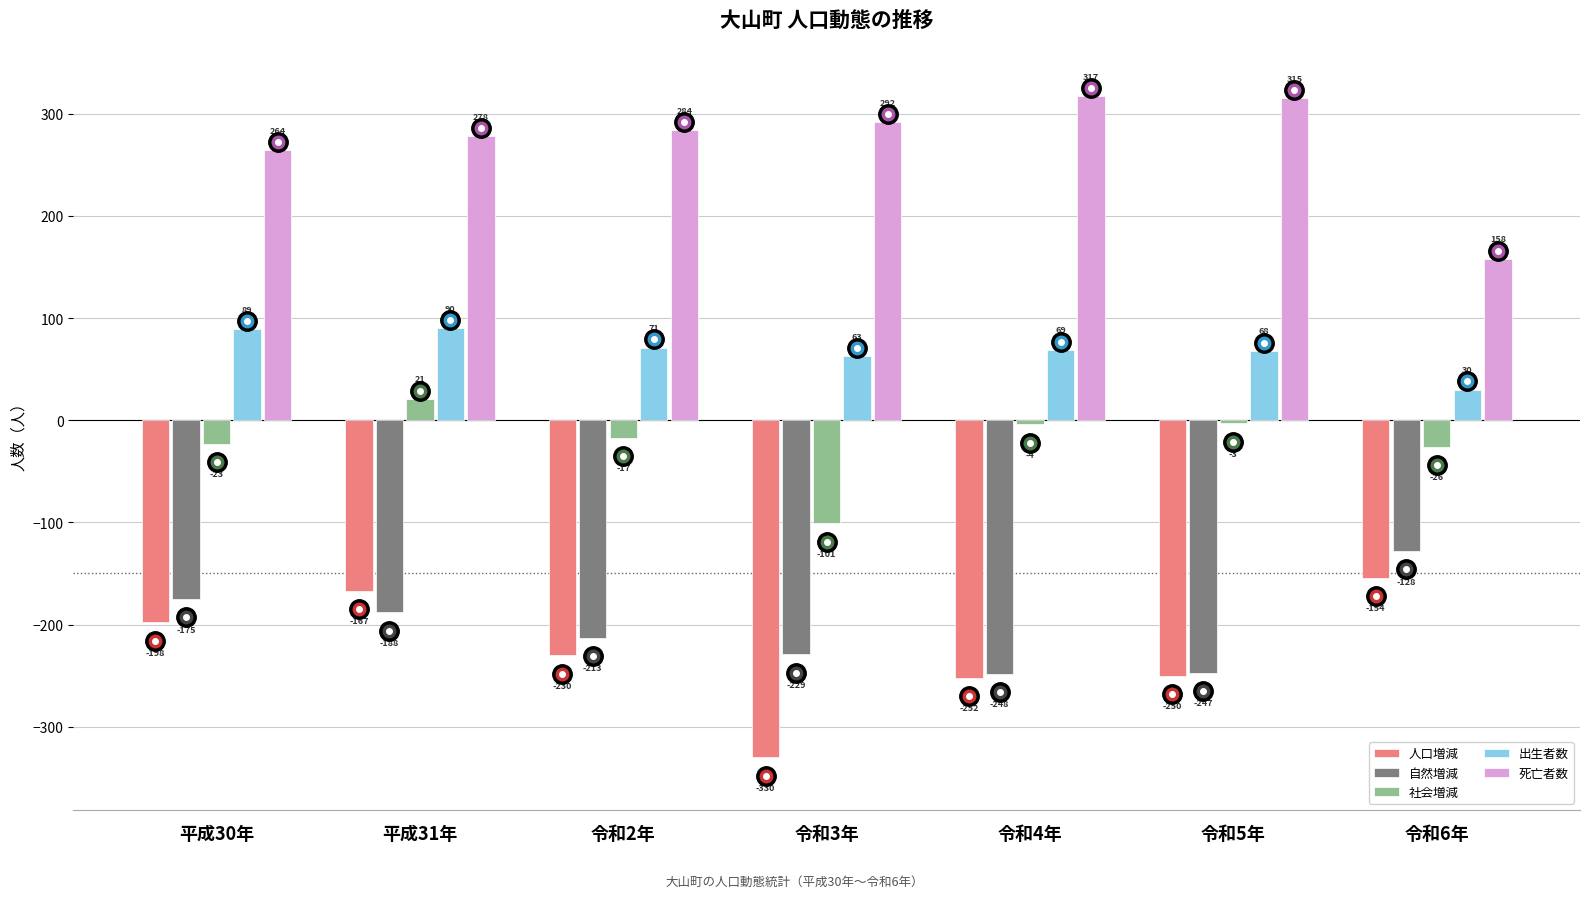

What is the label of the 4th bar from the left?

令和3年